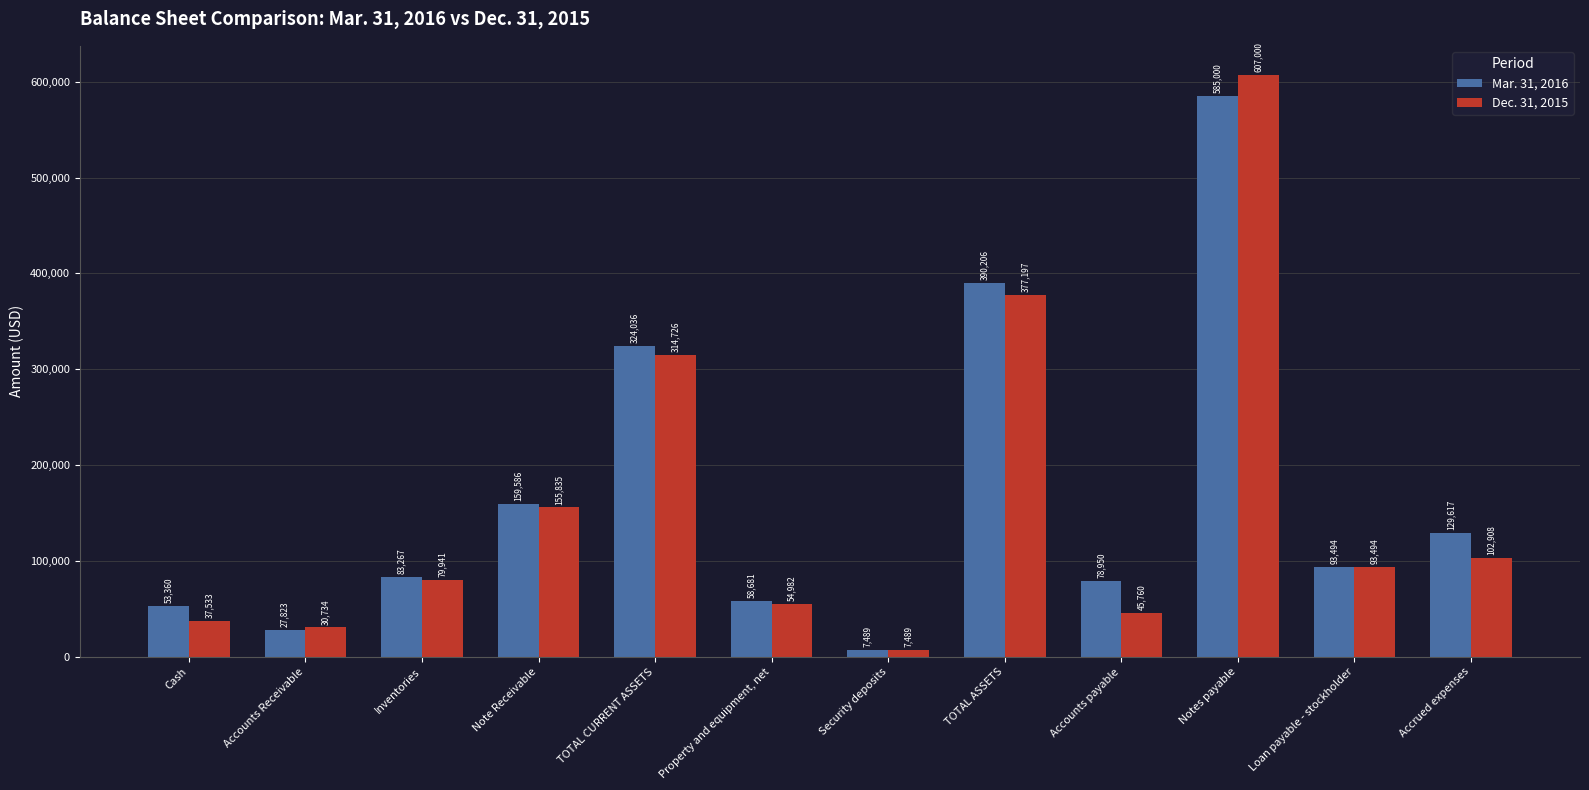

What is the label of the 7th bar from the left?

Security deposits